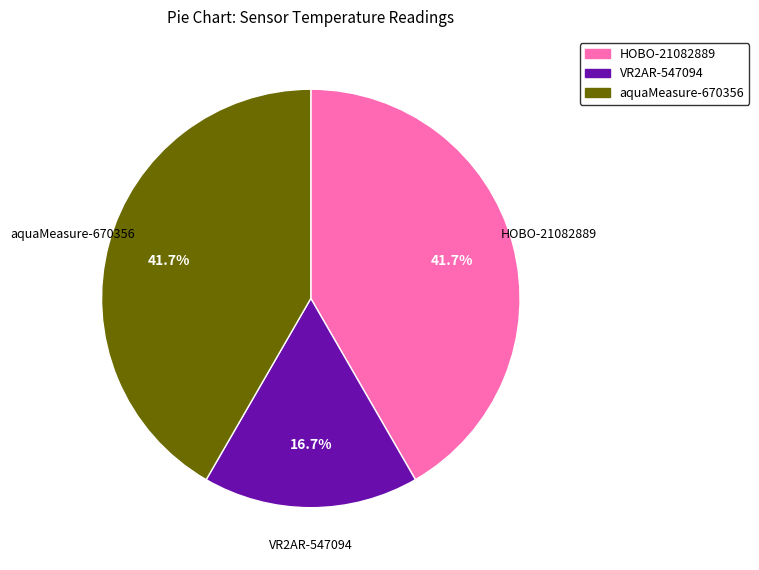

What portion of the pie excludes aquaMeasure-670356?

58.3%